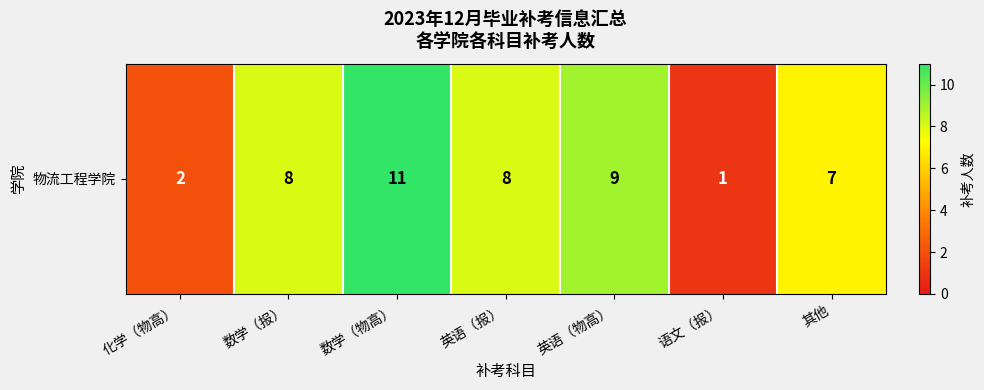

List the labels in order of value, smallest first.

语文（报）, 化学（物高）, 其他, 数学（报）, 英语（报）, 英语（物高）, 数学（物高）